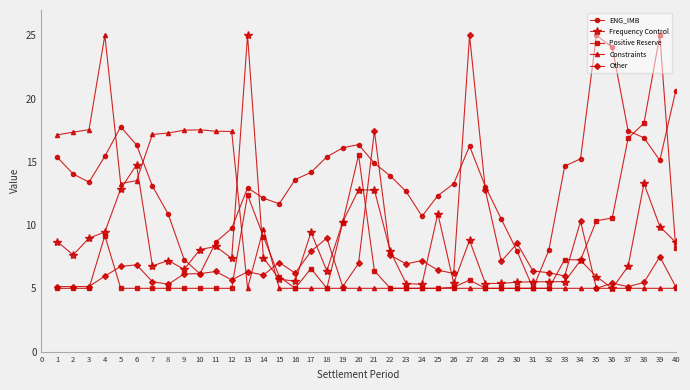

Which series ends up on top after the final intersection of Other and Positive Reserve?

Positive Reserve